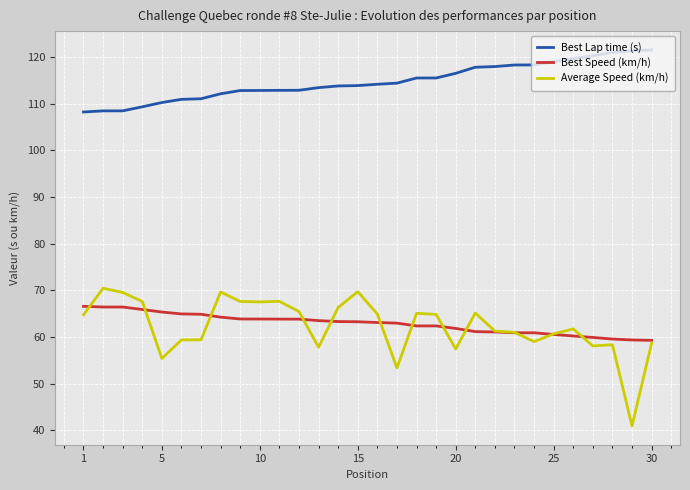

What is the maximum value shown in the chart?

121.5